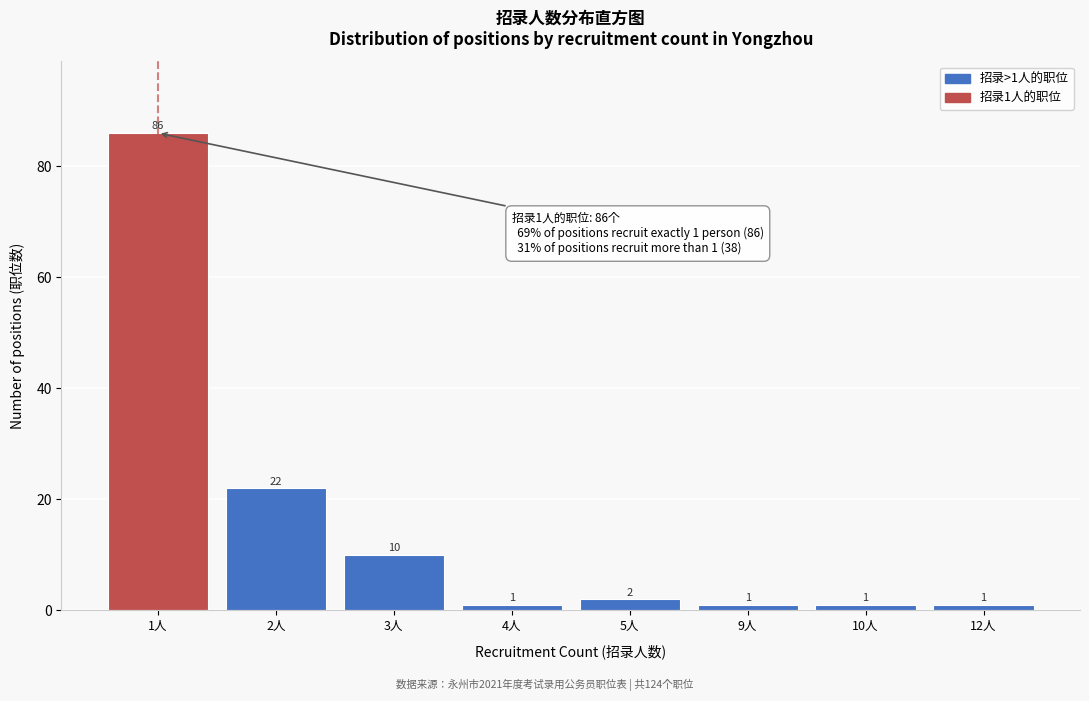

Reading left to right, list all the values displayed in this chart.

86	22	10	1	2	1	1	1